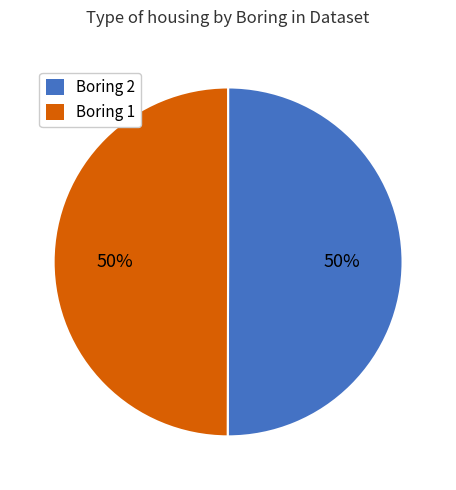

What is the ratio of the value at Boring 1 to the value at Boring 2?

1.0